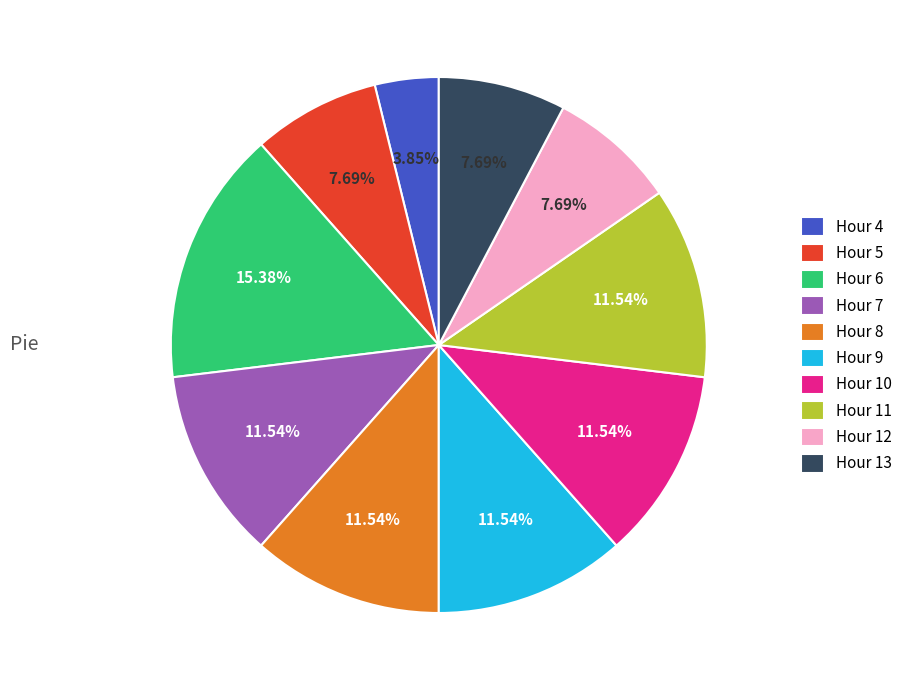

To the nearest percent, what is the difference between the largest and smallest slice percentages?

12%